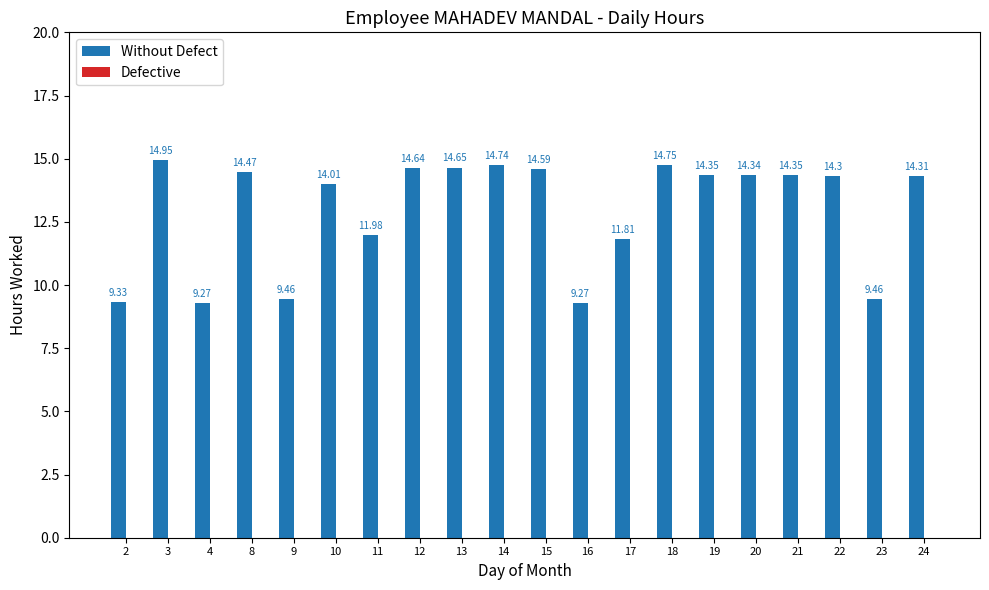

Between 15 and 10, which is larger?

15